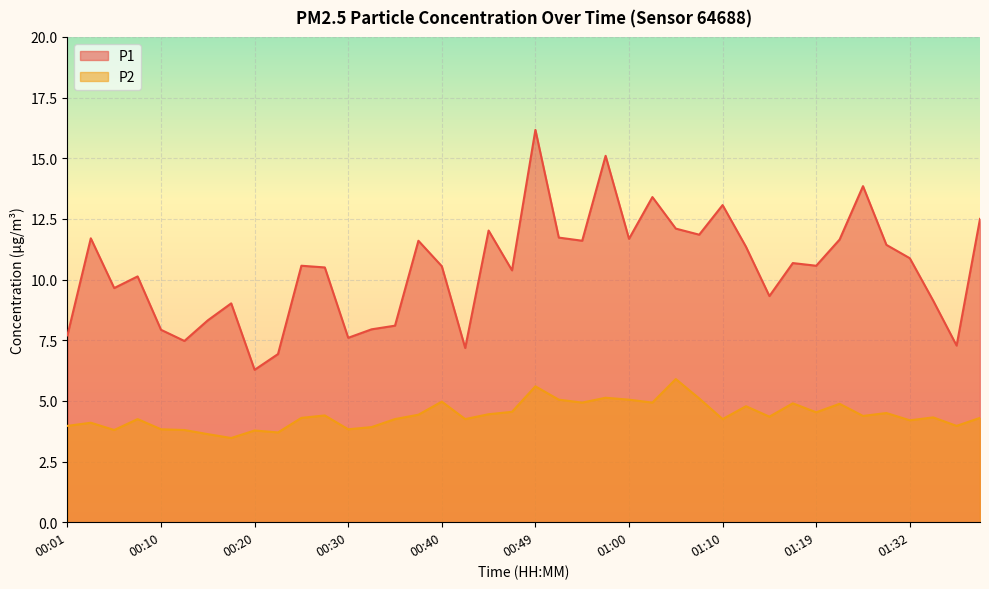

At which category is the sum across all series the highest?

00:49